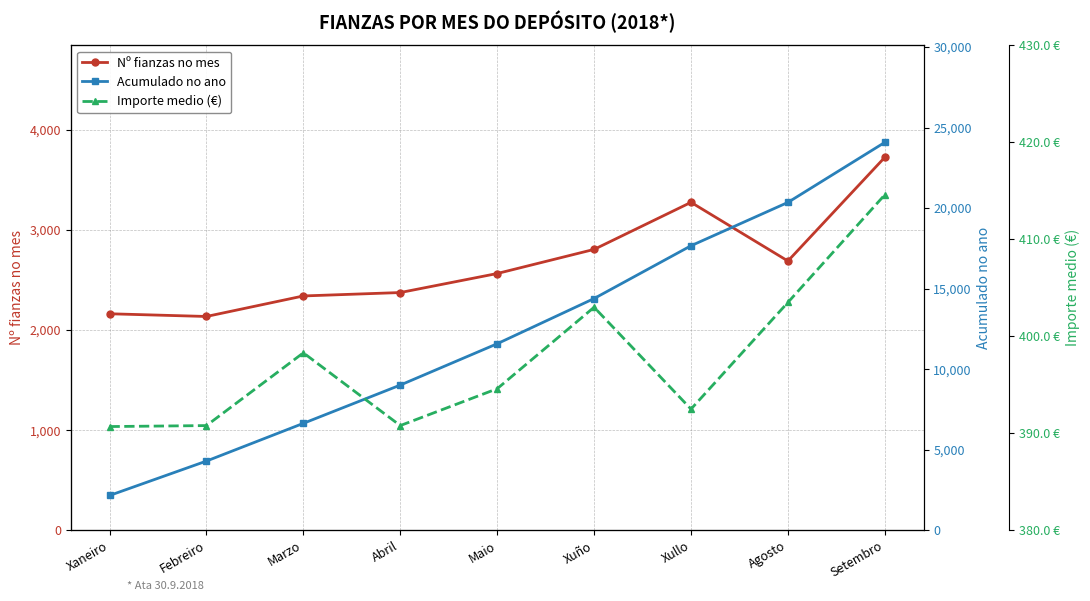

What is the maximum value for Acumulado no ano?

24078.0